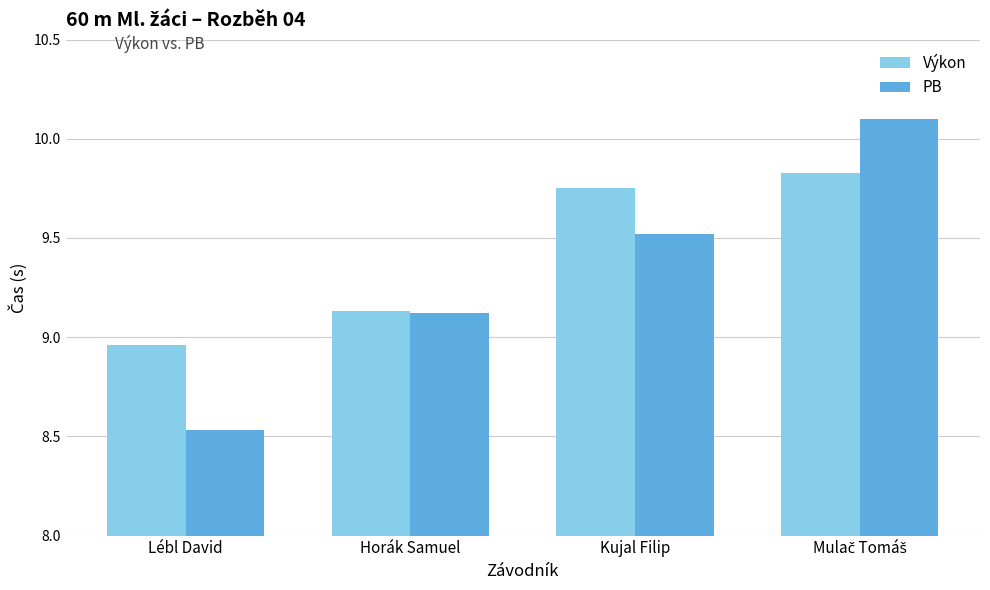

At which category does the chart reach its minimum across all series?

Lébl David